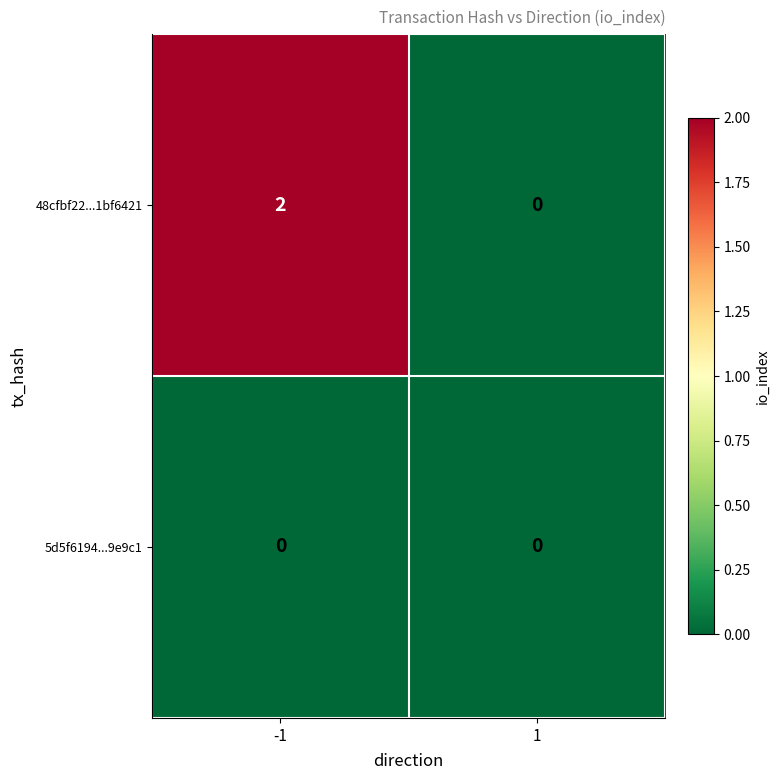

At which category does the chart reach its peak across all series?

-1